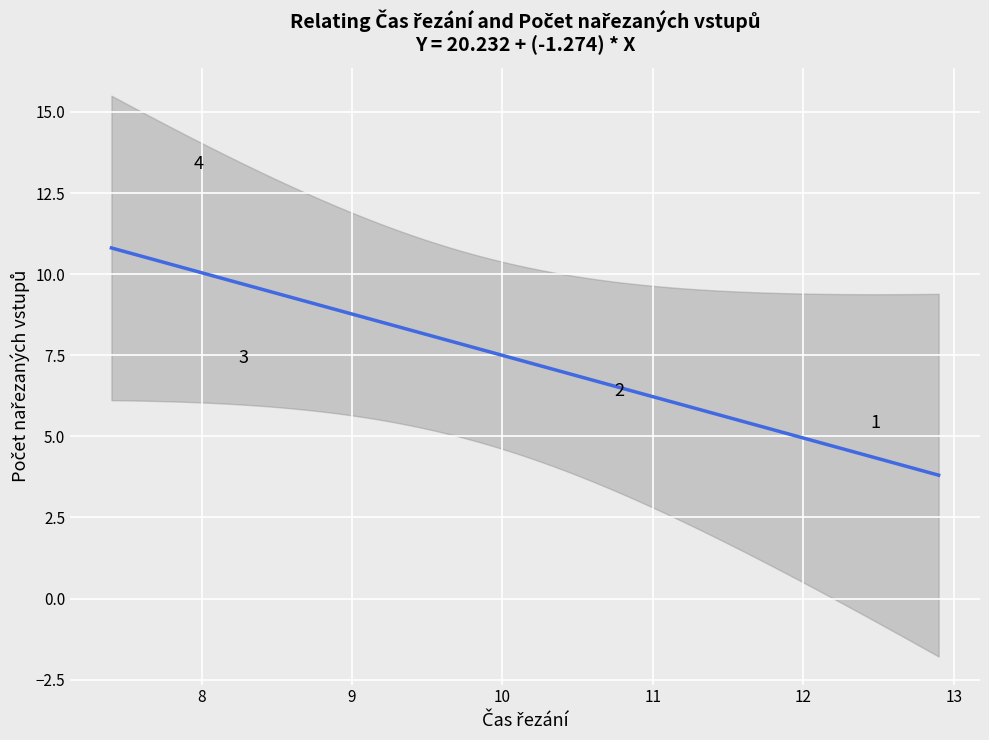

What is the average Y value?

8